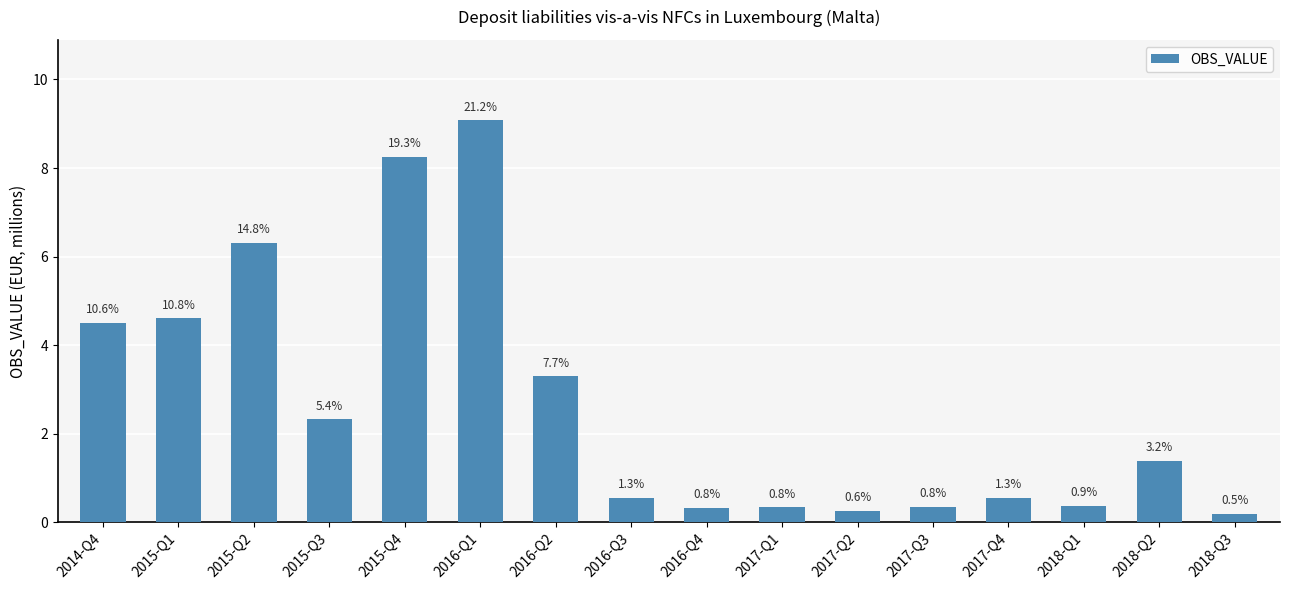

What is the change in value from 2015-Q1 to 2015-Q3?

-2.3